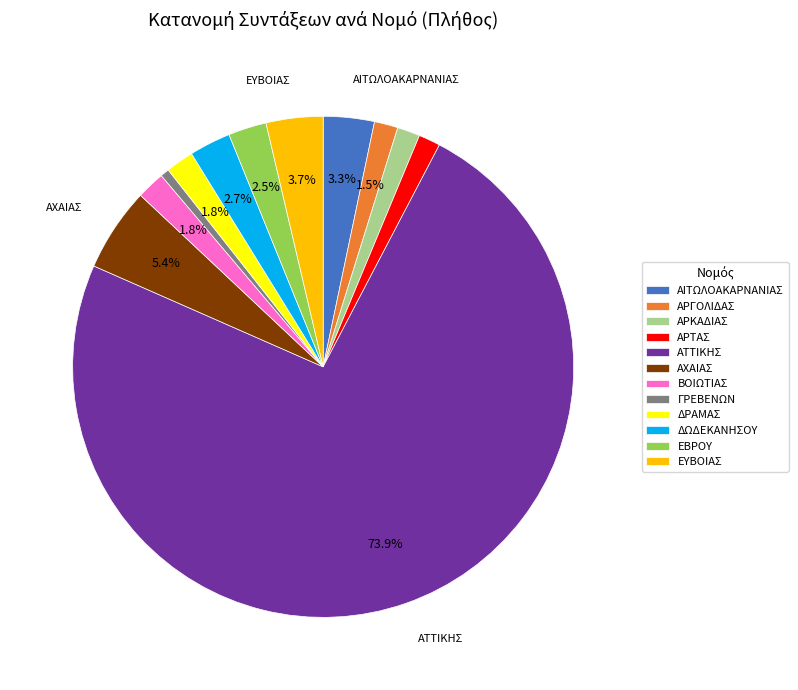

Which slice is the smallest?

ΓΡΕΒΕΝΩΝ